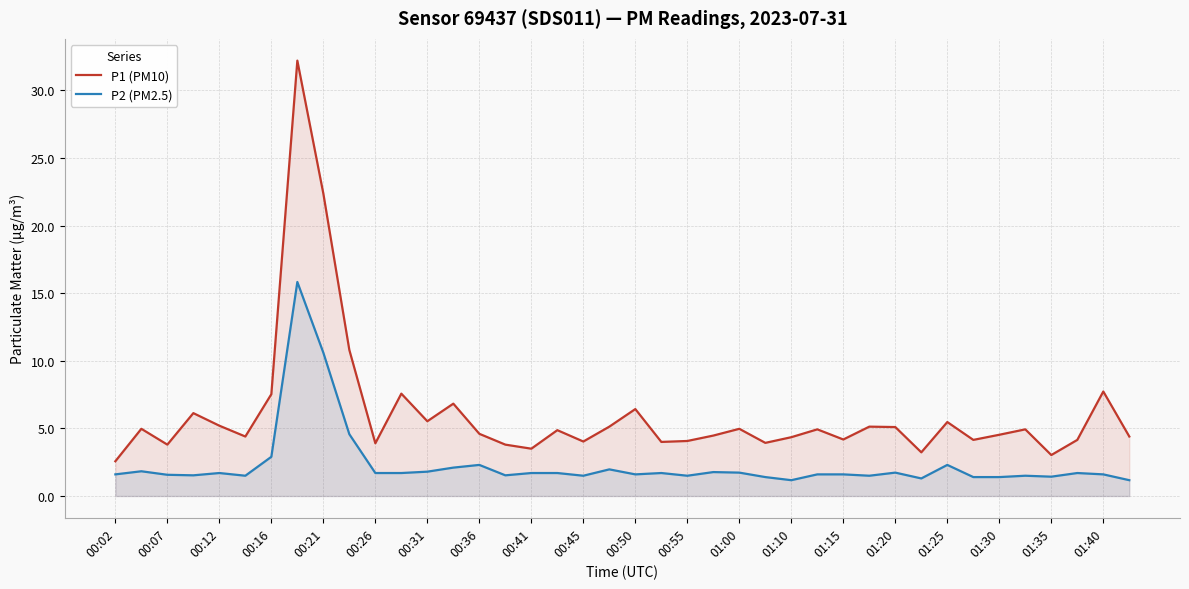

How many series are shown in this chart?

2